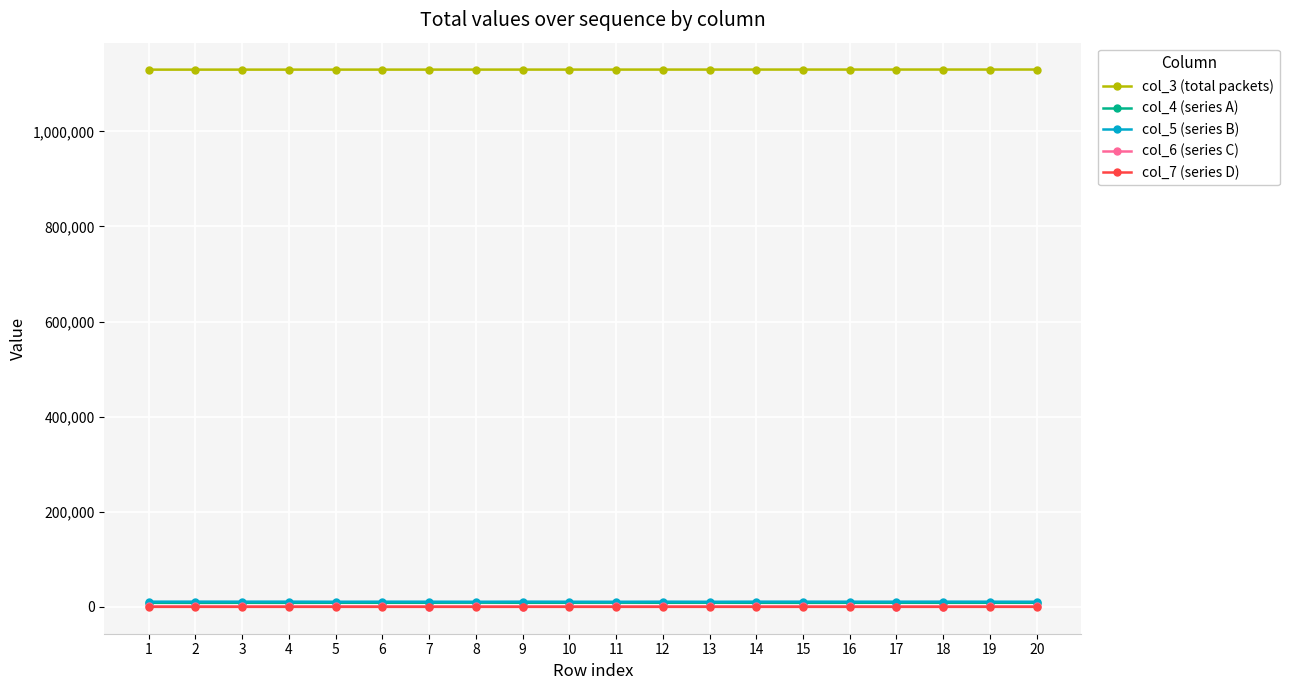

True or false: col_7 (series D) and col_3 (total packets) intersect in this chart.

False